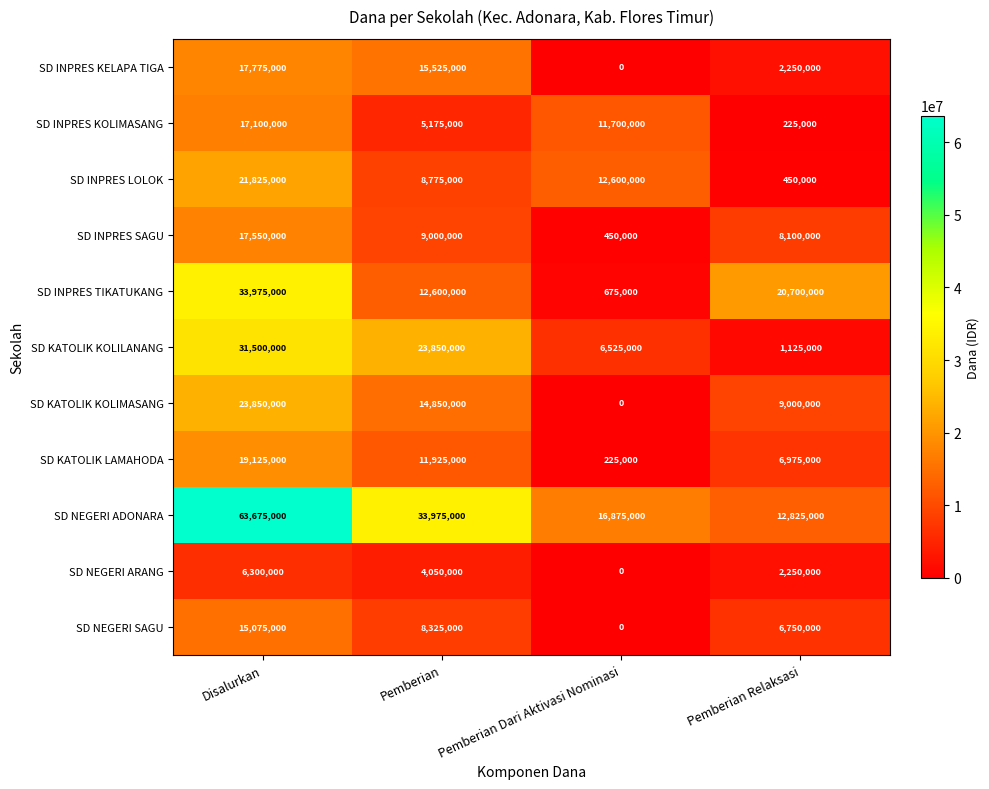

What is the maximum value for SD NEGERI ARANG?

6300000